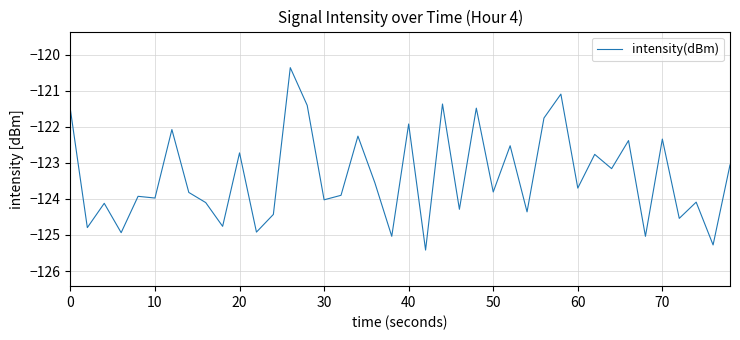

What is the maximum value shown in the chart?

-120.4